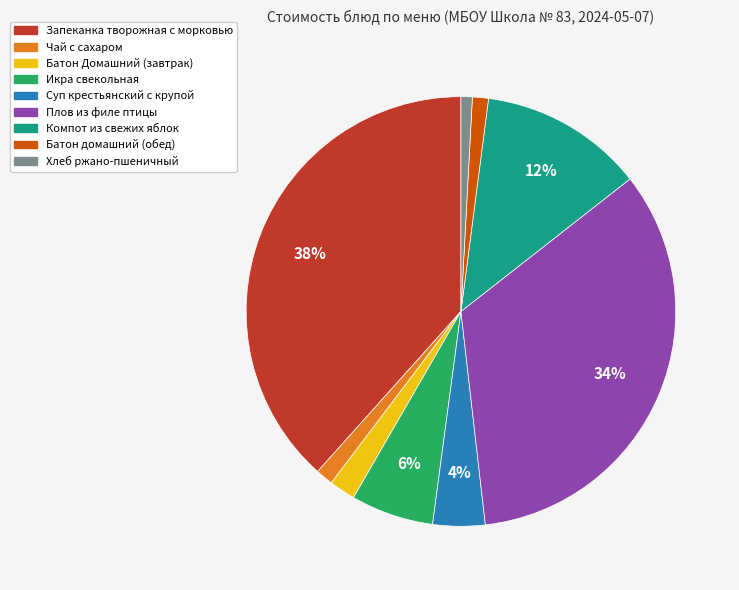

Which has a higher value, Чай с сахаром or Суп крестьянский с крупой?

Суп крестьянский с крупой